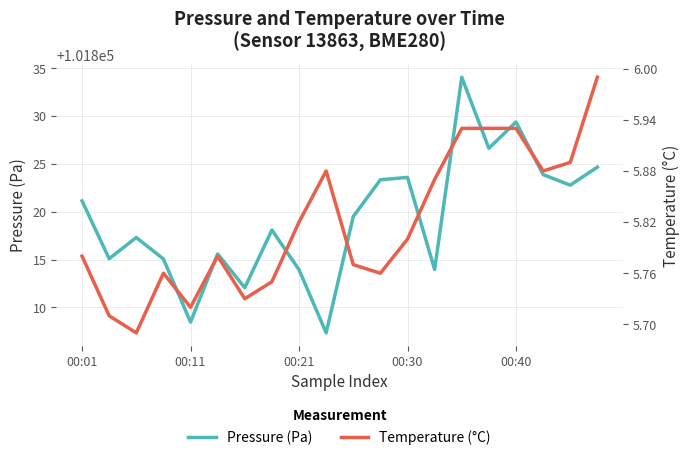

What is the difference between the second highest and minimum values in the Temperature (°C) series?

0.2